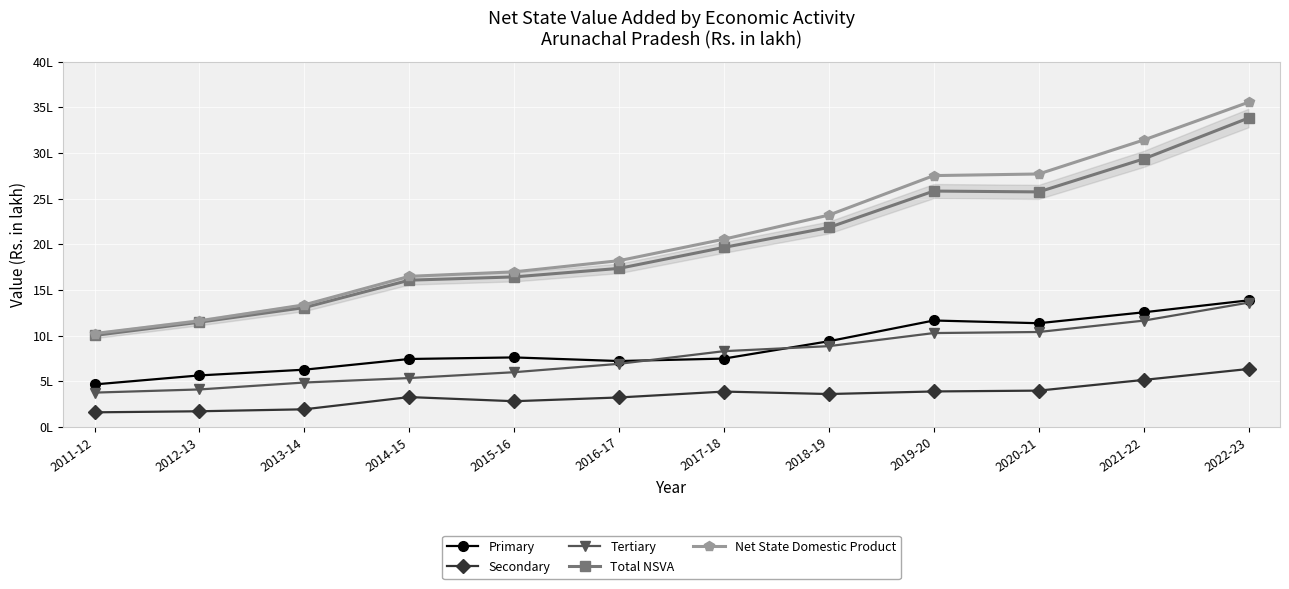

Between 2018-19 and 2017-18, which is larger?

2018-19